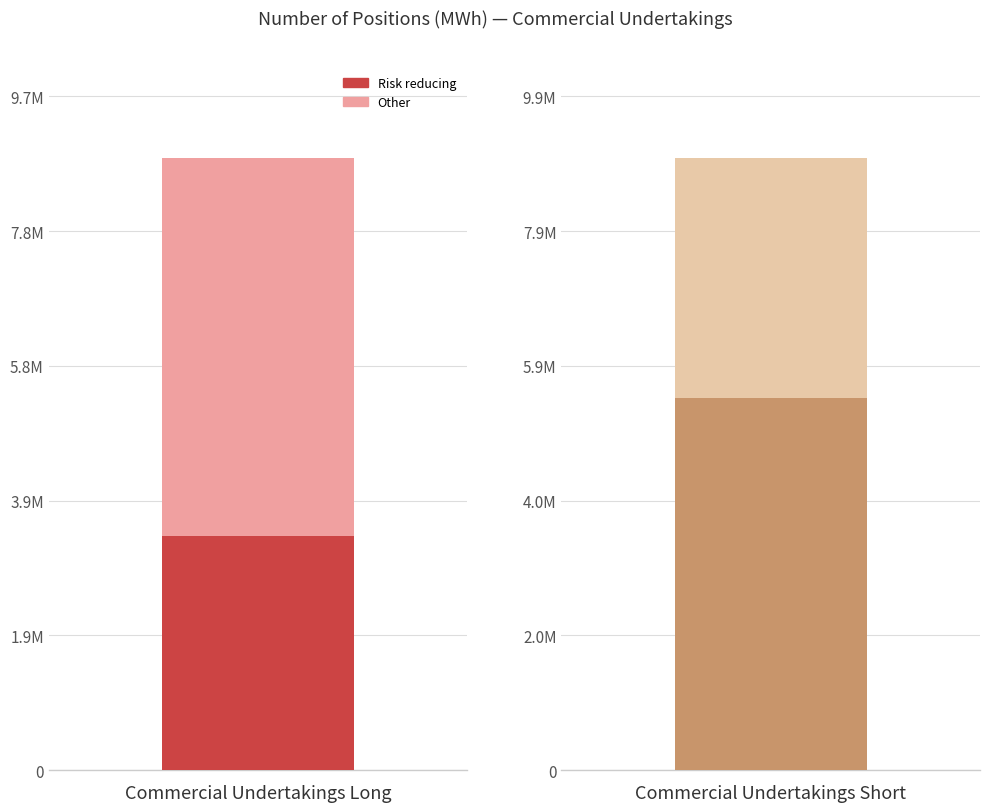

What is the label of the 2nd bar from the right?

Commercial Undertakings Long